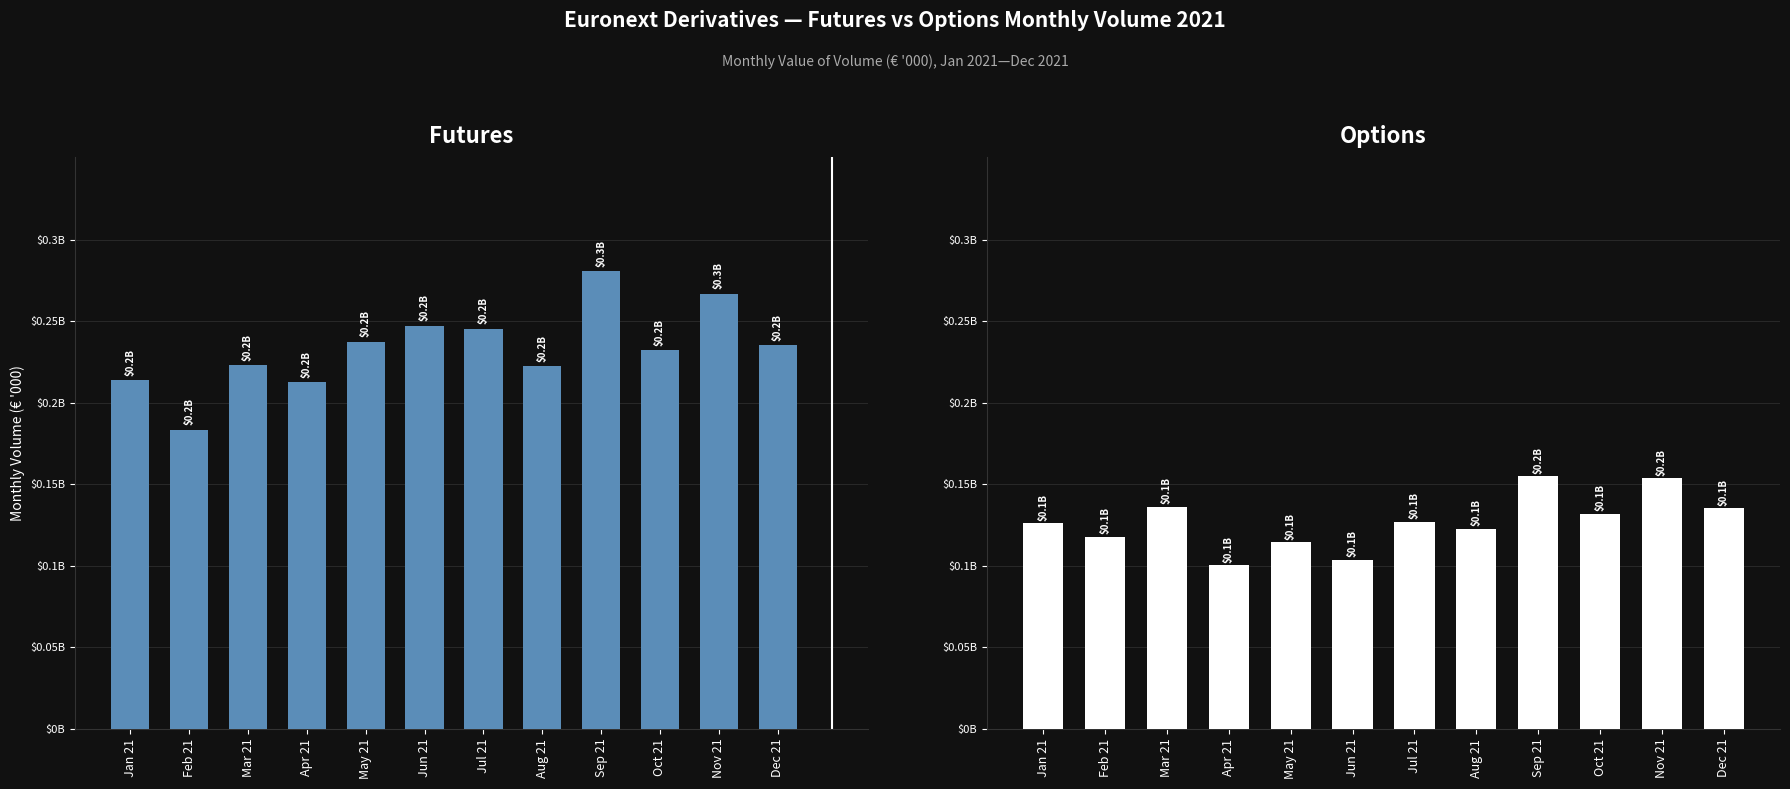

What is the value of the Options bar at the 4th from the left?

100287195.0